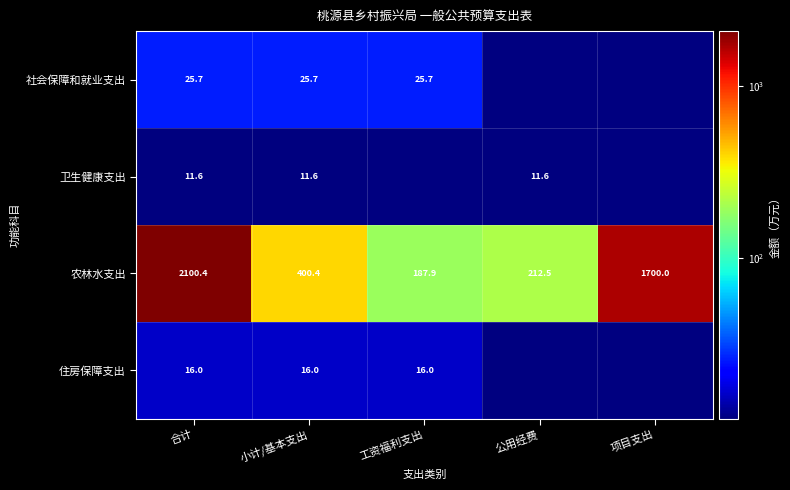

The 农林水支出 series shows 2737.8 at 合计. True or false?

False